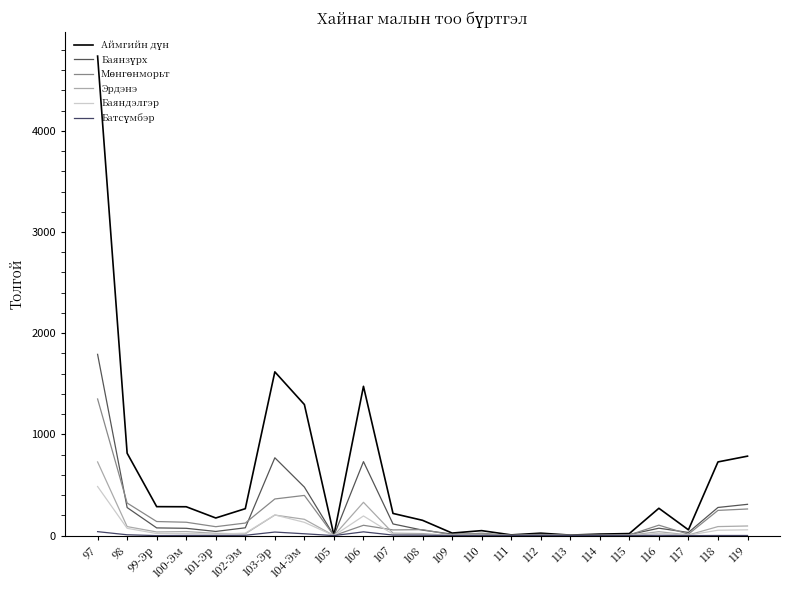

Does the chart have visible grid lines?

No